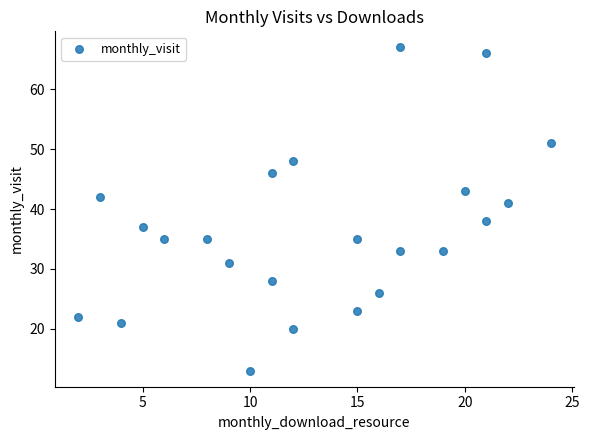

What is the range of X values (max minus min)?

22